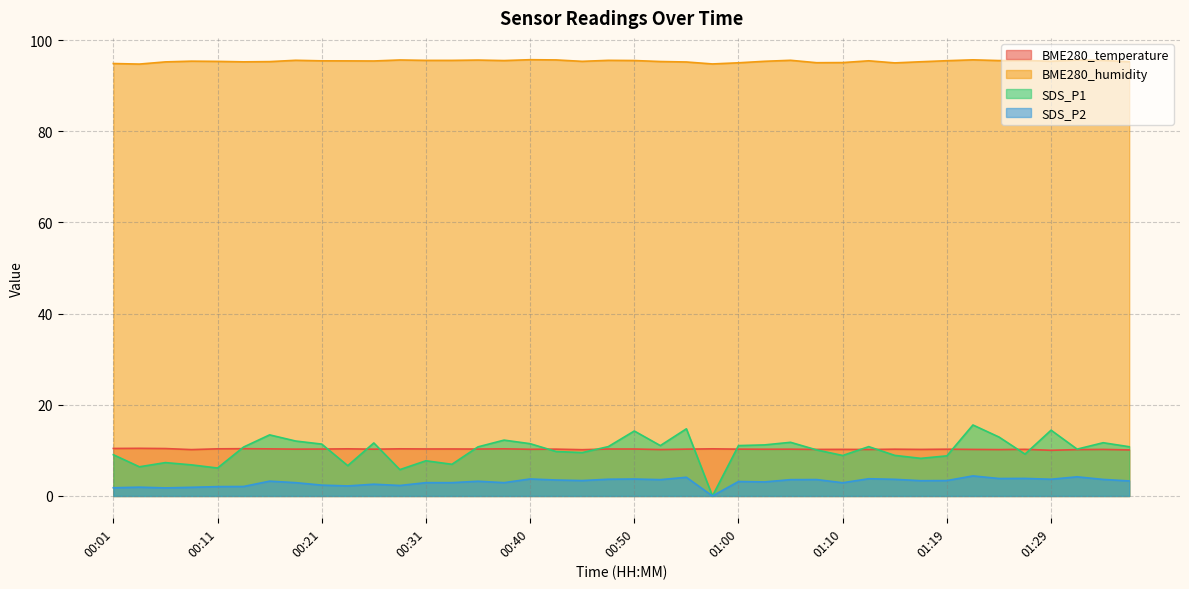

Which label corresponds to the largest value in the chart?

00:40